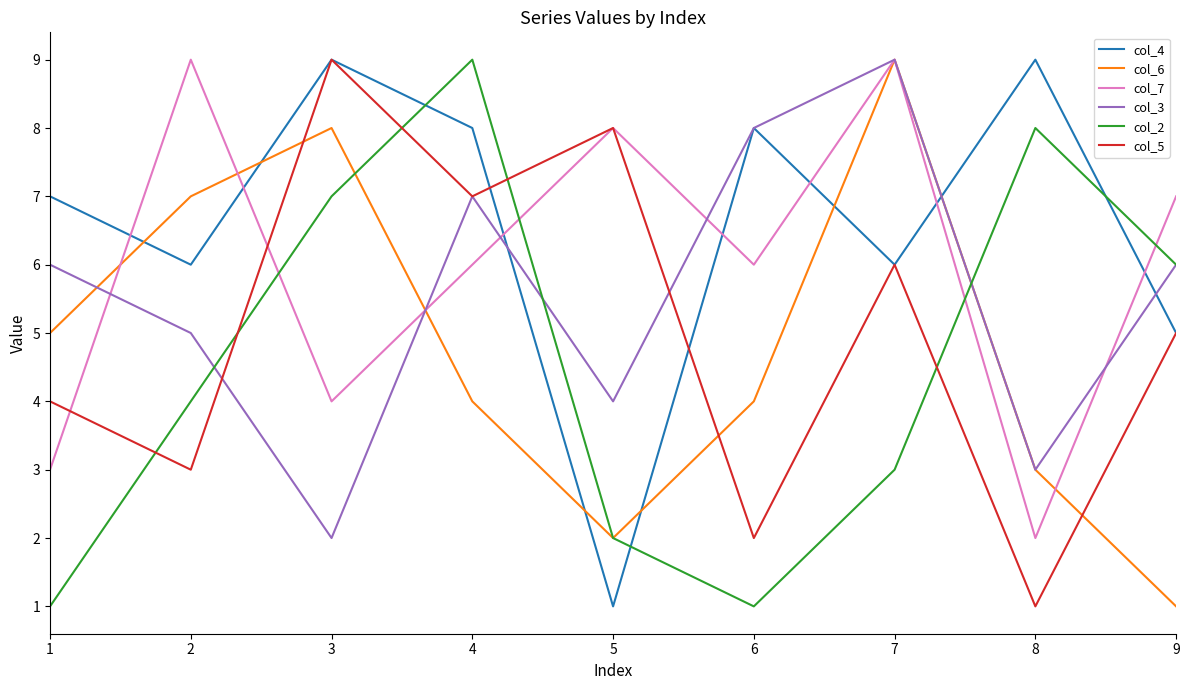

The value of col_6 at 5 is 2. True or false?

True